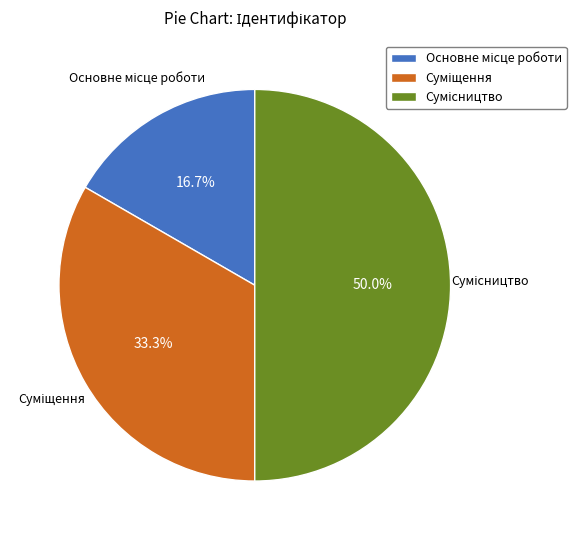

To the nearest percent, what portion does Основне місце роботи represent?

17%